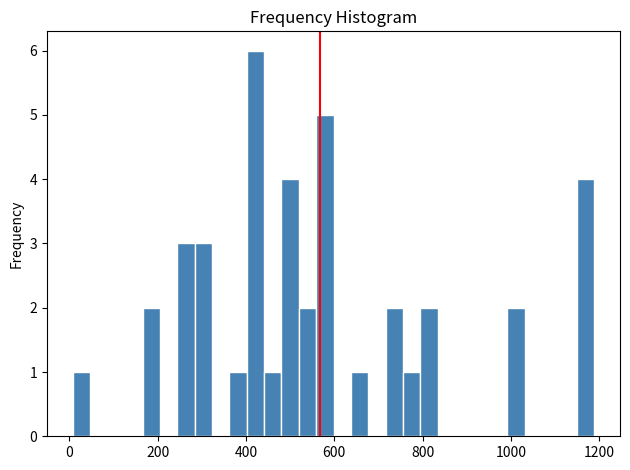

Read against the x-axis, roughly where is the centre of the tallest bar?

420